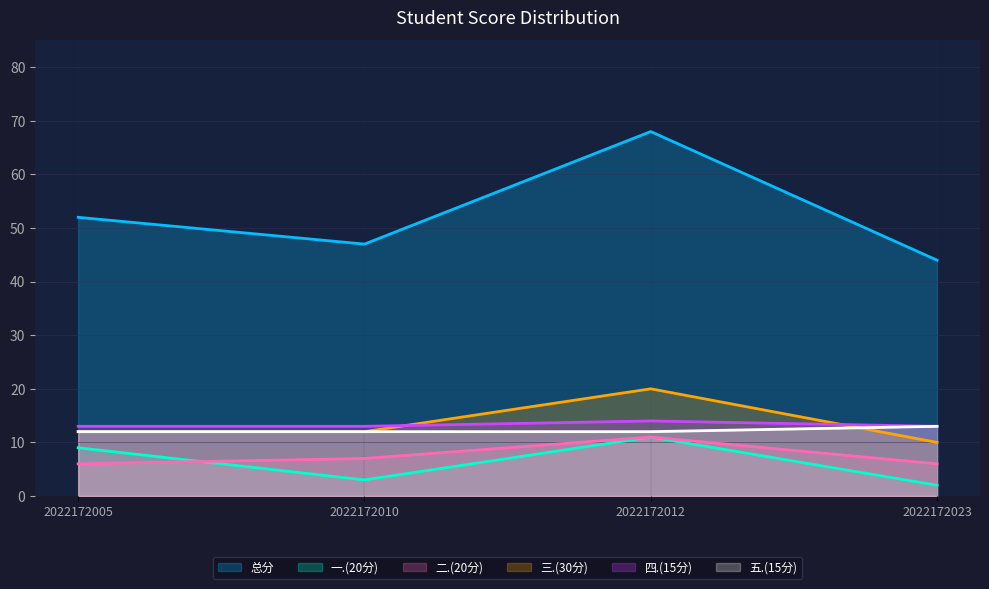

True or false: 总分 and 一.(20分) cross at least once.

False